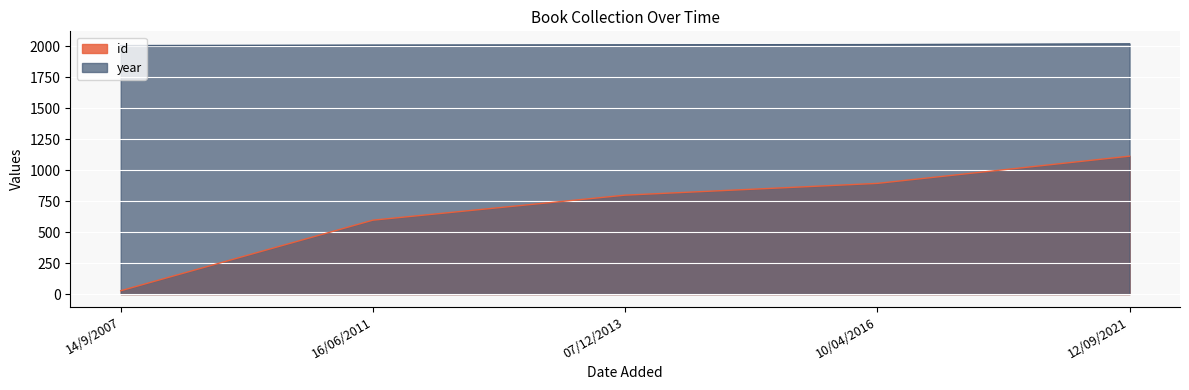

List the labels in order of year value, smallest first.

14/9/2007, 16/06/2011, 07/12/2013, 10/04/2016, 12/09/2021